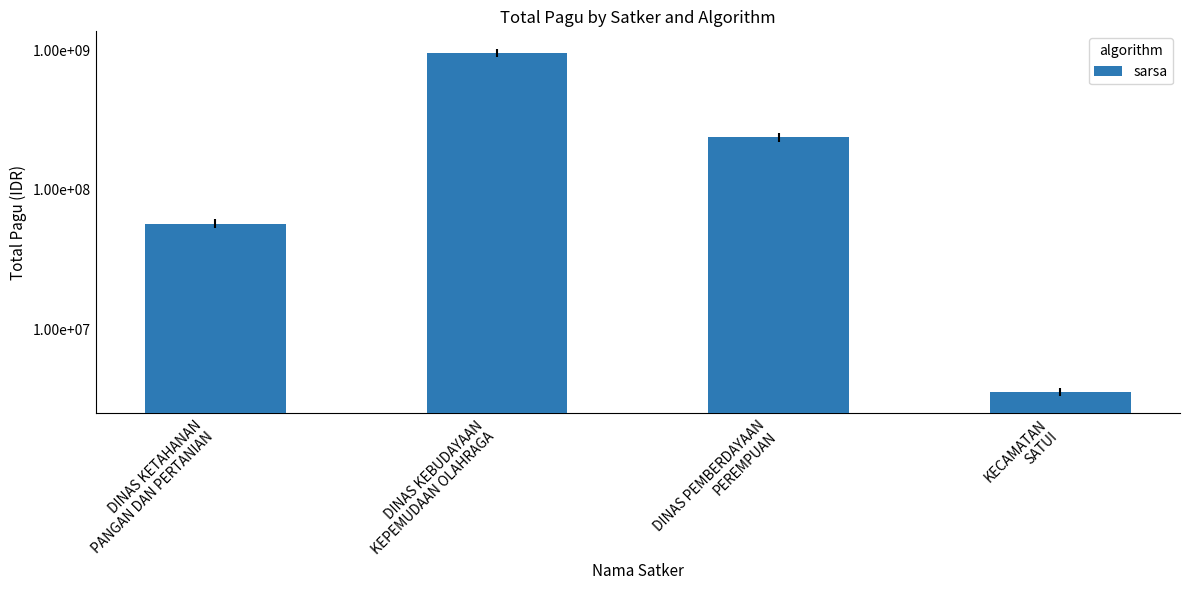

Which has a higher value, DINAS PEMBERDAYAAN
PEREMPUAN or DINAS KEBUDAYAAN
KEPEMUDAAN OLAHRAGA?

DINAS KEBUDAYAAN
KEPEMUDAAN OLAHRAGA